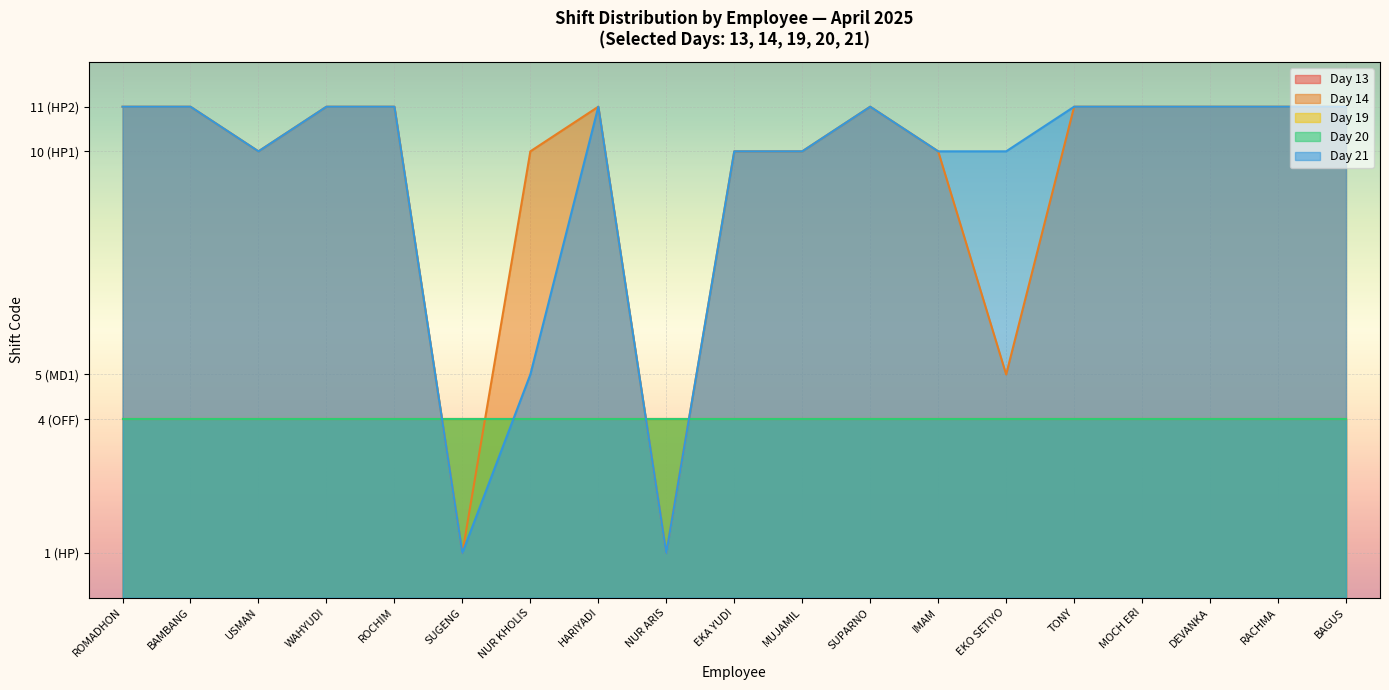

What is the maximum value shown in the chart?

11